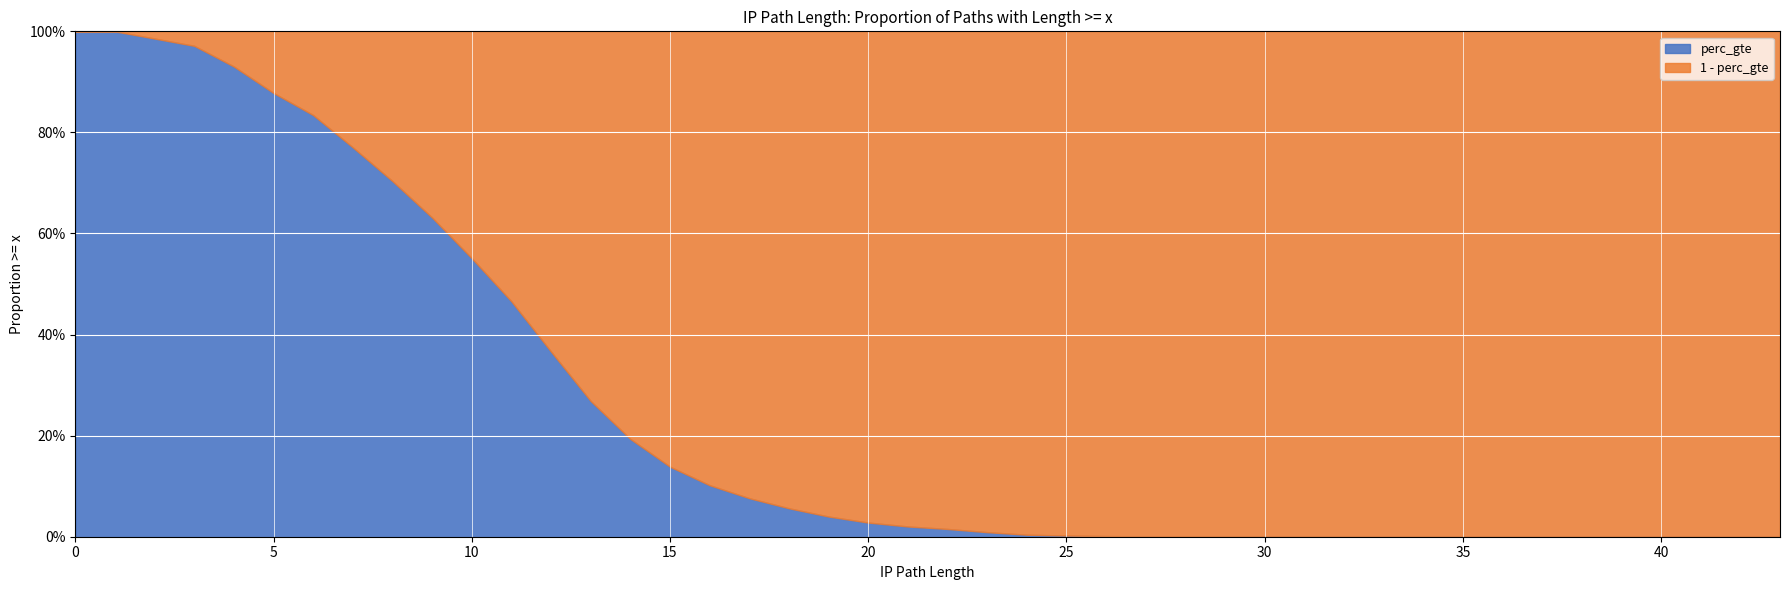

What is the sum of the values at 17 and 14?

0.3